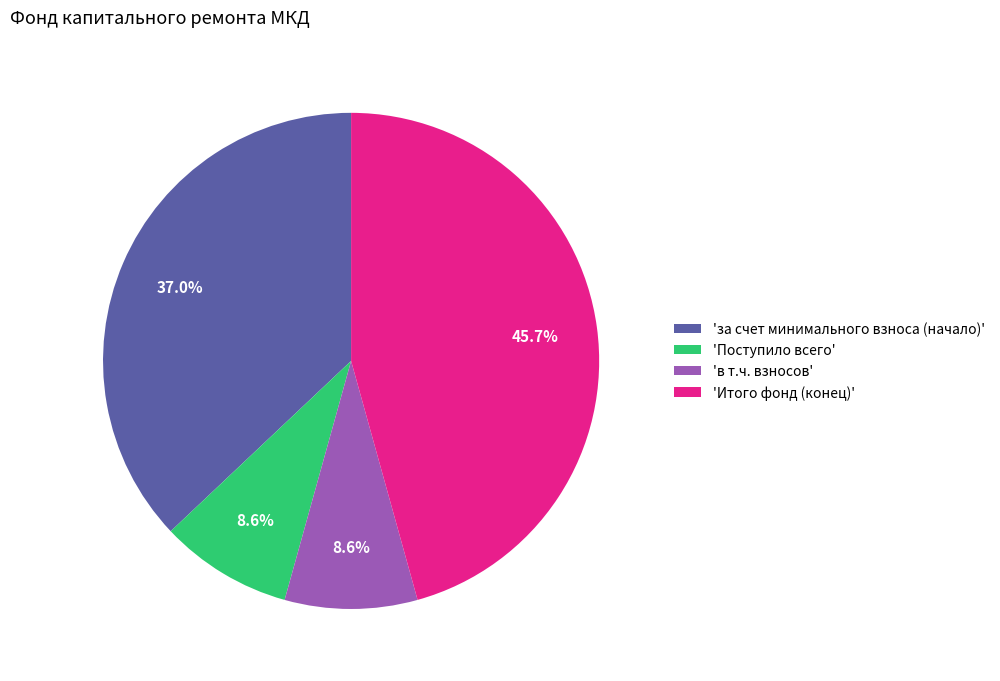

Does 'Поступило всего' account for over 50% of the chart?

No